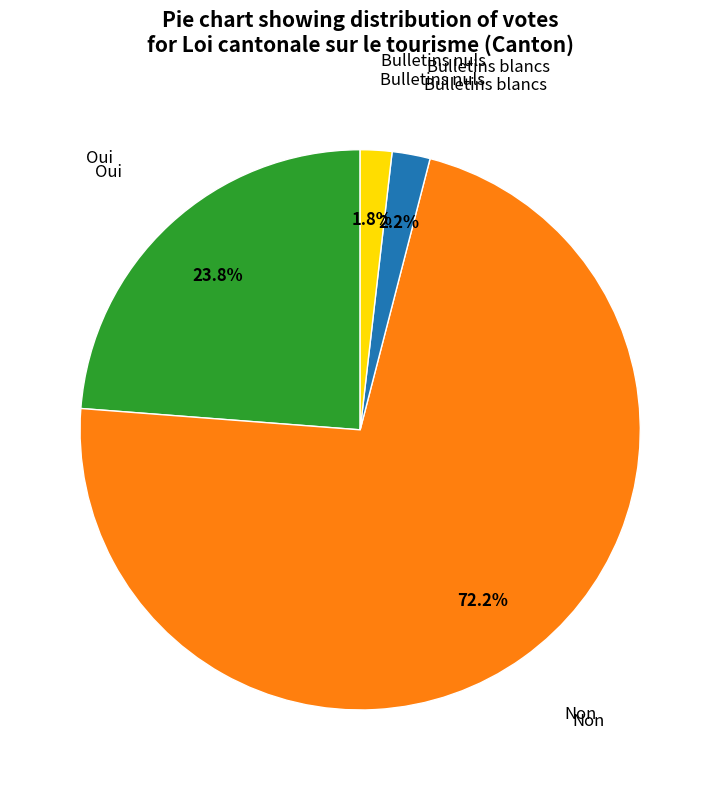

Is there any slice that represents more than half of the pie?

Yes